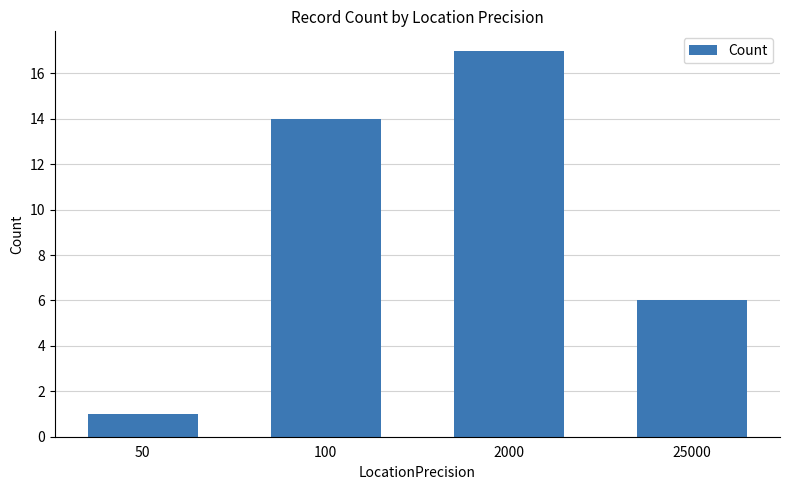

What is the difference between the values at 2000 and 25000?

11